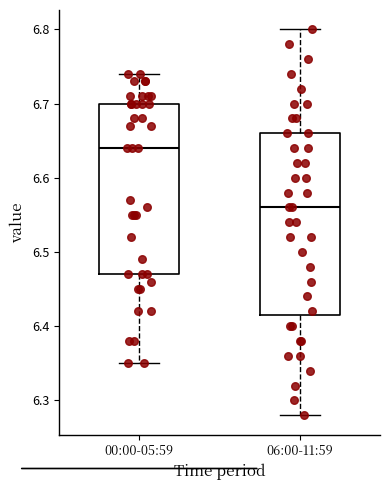

Where does the median line of the box for 00:00-05:59 sit on the y-axis? The values are not printed on the chart, so give them approximately, as read against the axis.

6.64